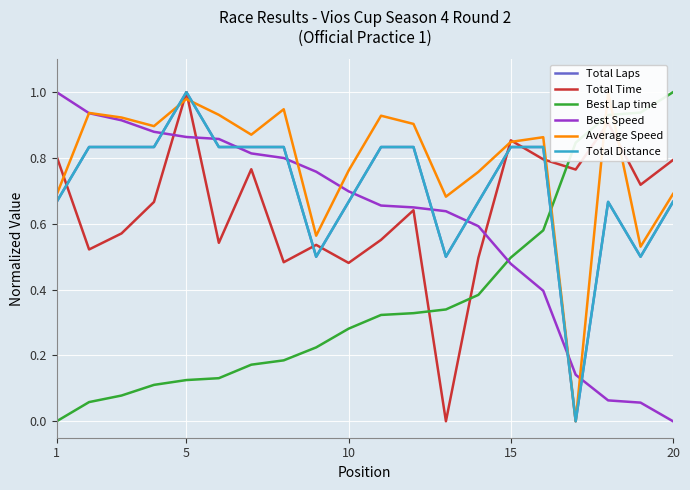

What is the maximum value shown in the chart?

1.0